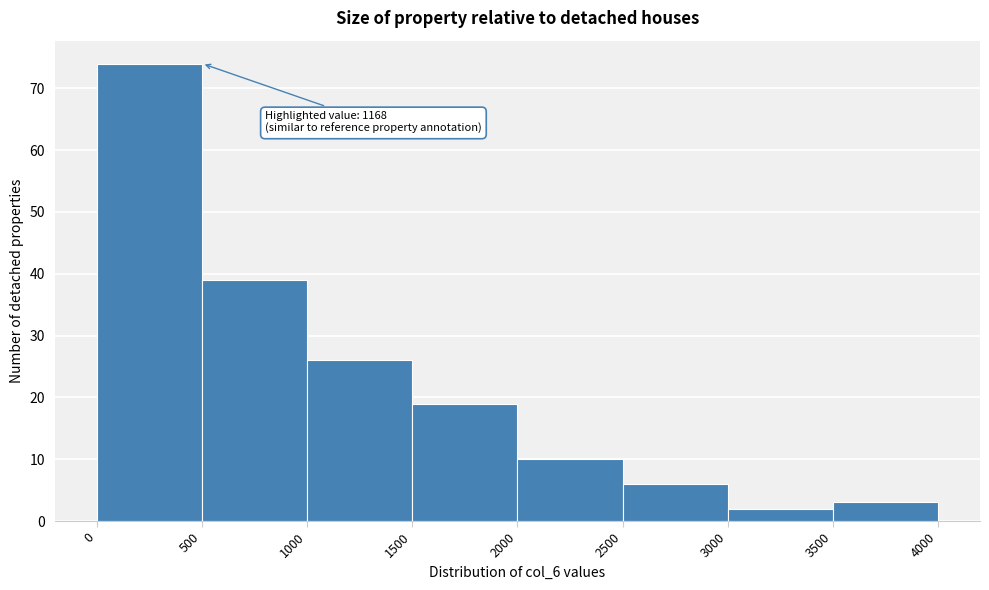

Over which range of the x-axis is the bar tallest?

0 to 500